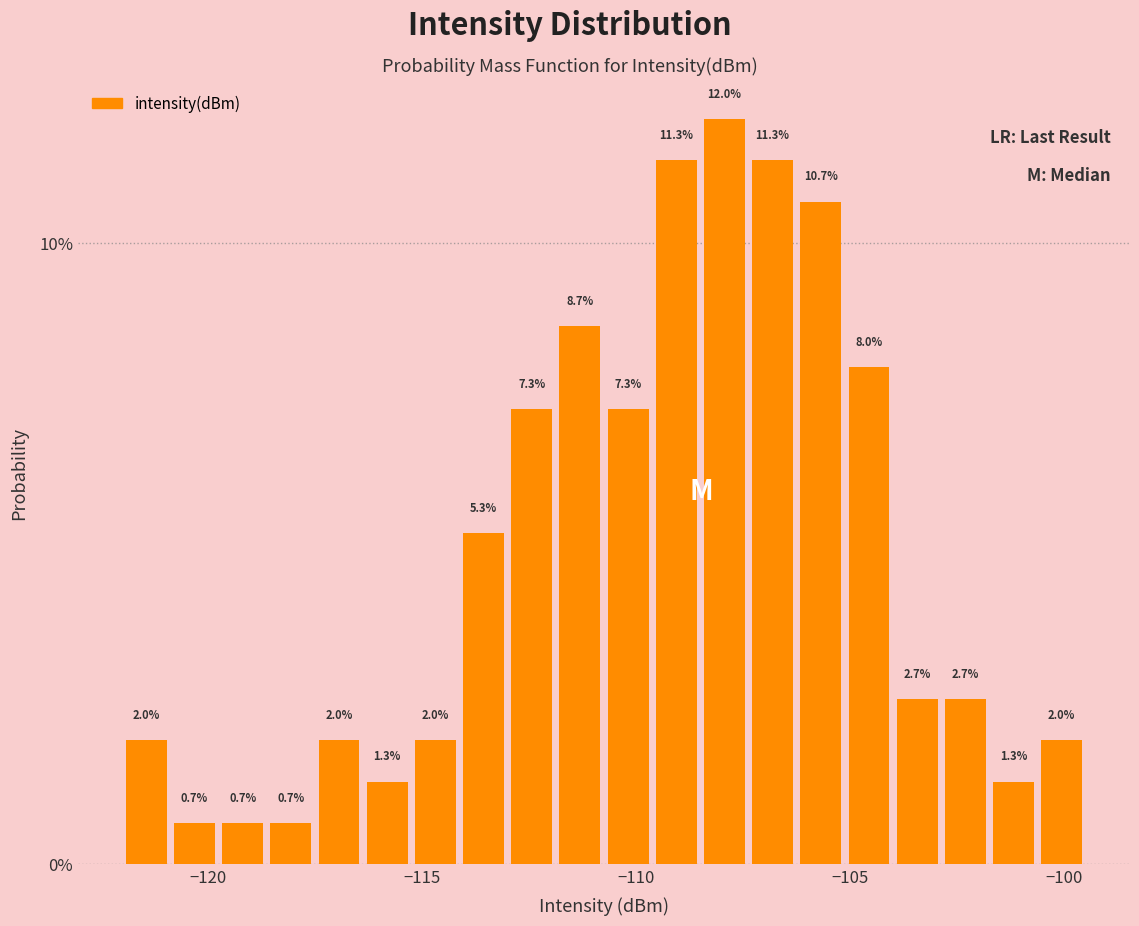

Around what value on the x-axis is the tallest bar? Give the approximate position of its centre, as read against the axis.

-108.0